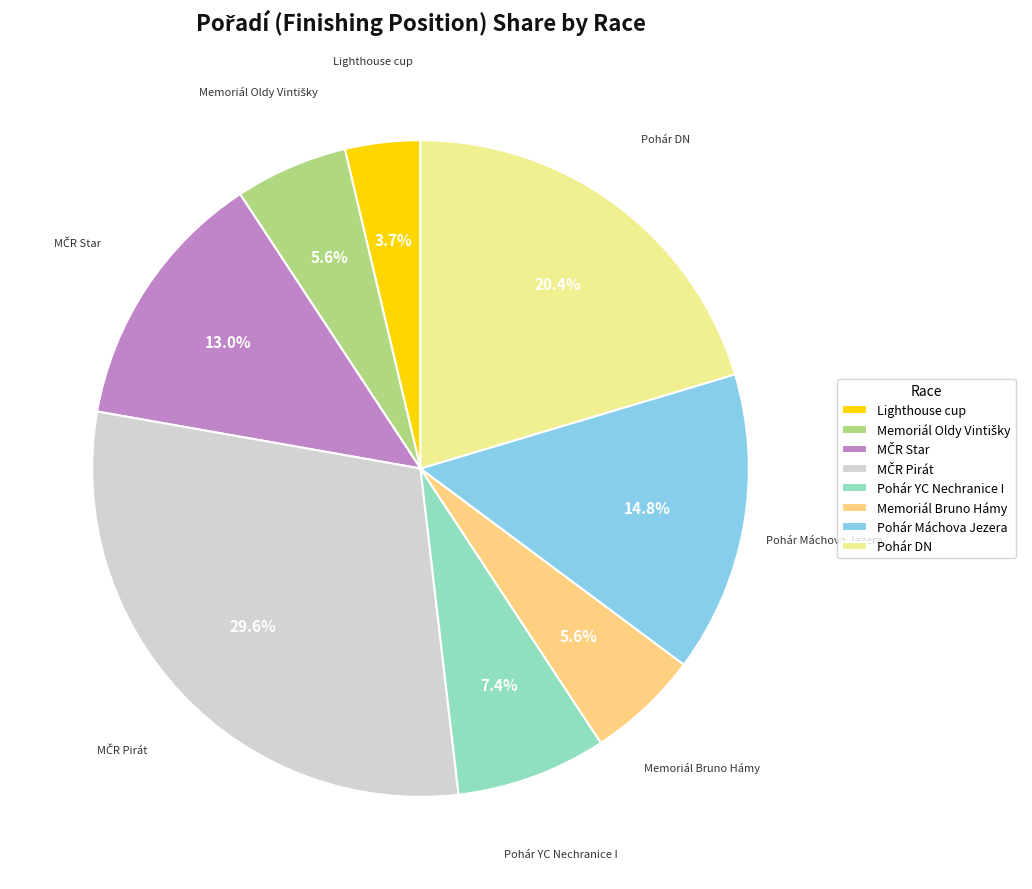

How many slices are in this pie chart?

8